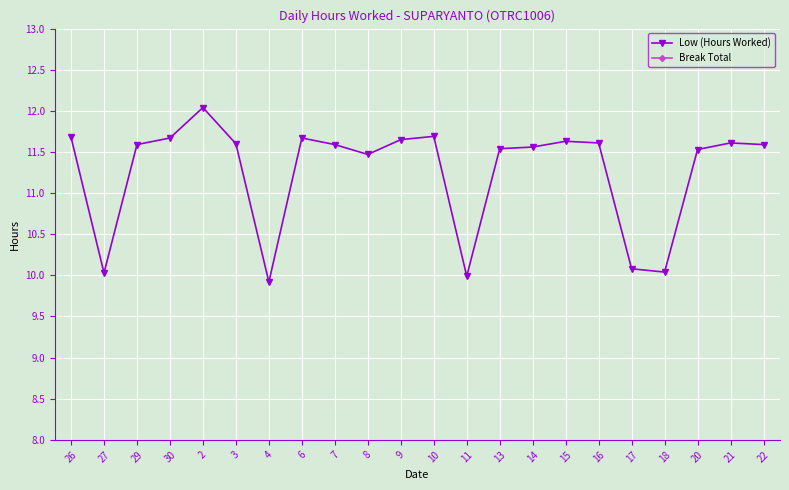

Is it true that Break Total equals 0.0 at 6?

True